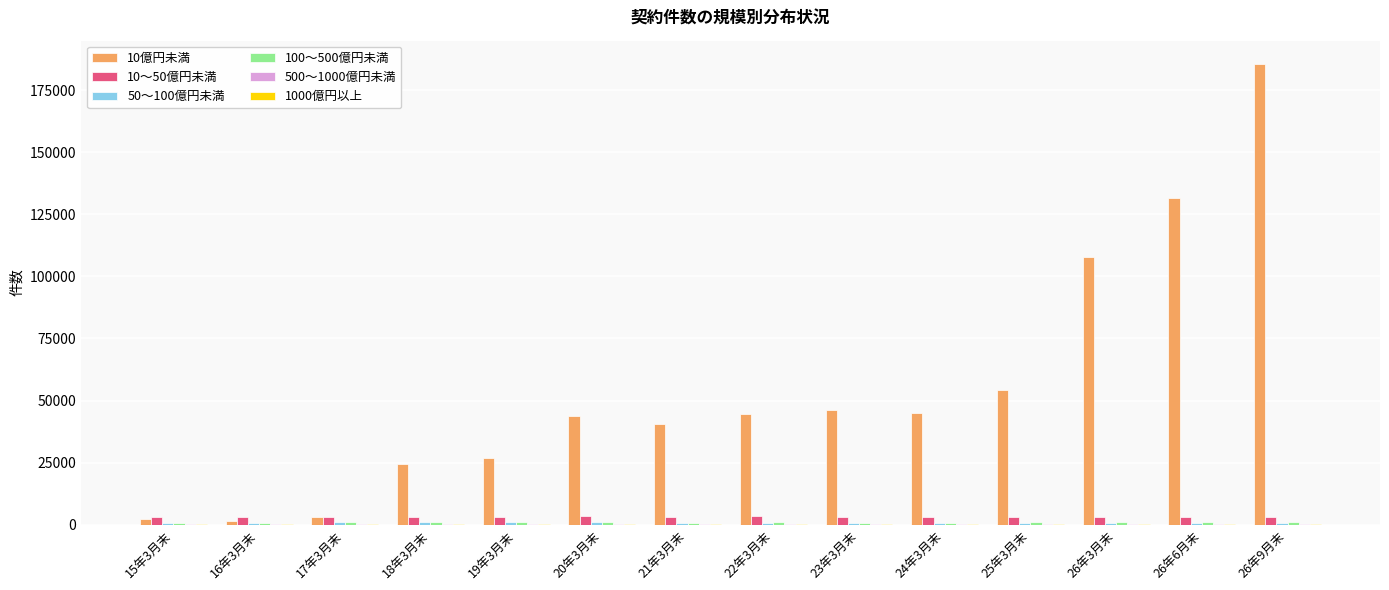

What is the greatest value displayed?

185726